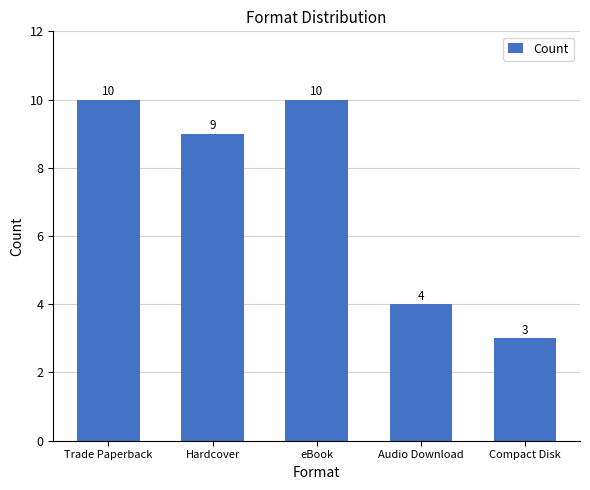

What is the label of the 5th bar from the right?

Trade Paperback